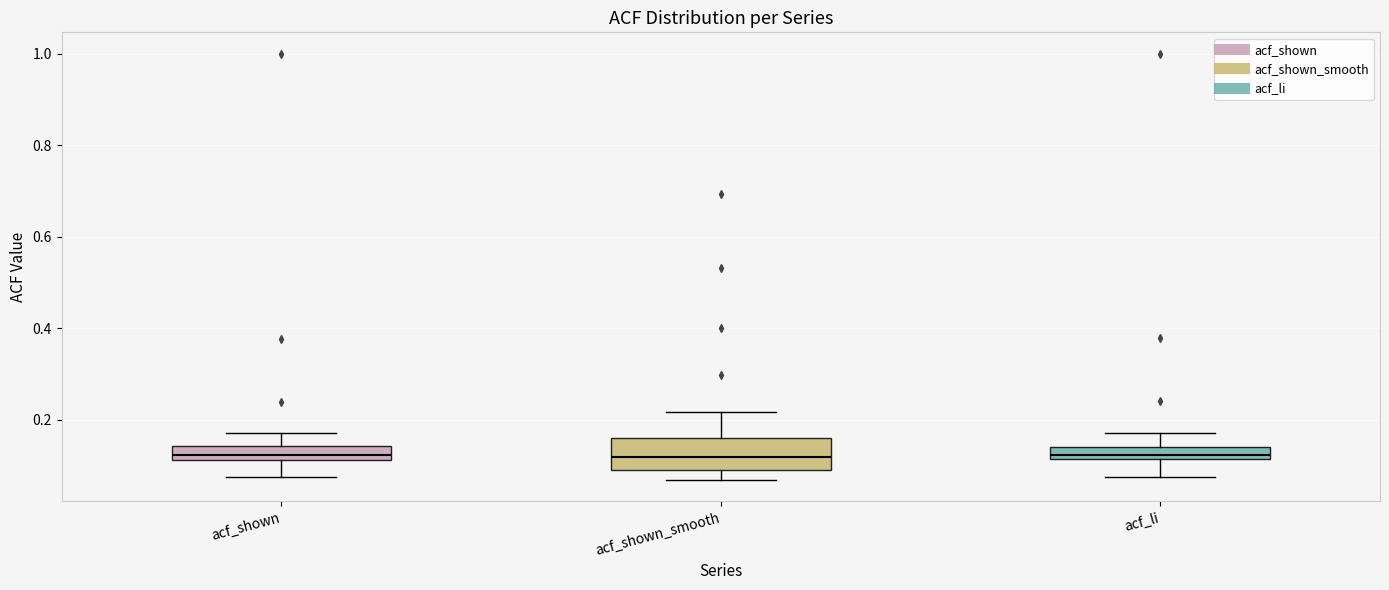

Where does the upper whisker of the box for acf_shown end on the y-axis? The values are not printed on the chart, so give them approximately, as read against the axis.

0.18